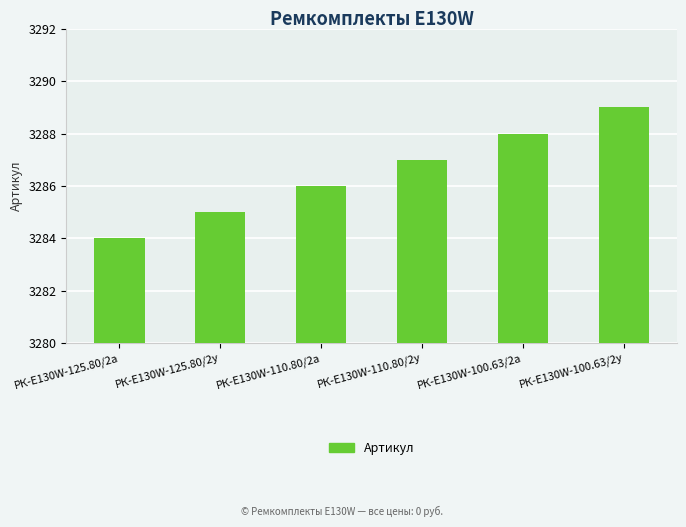

List the labels in order of value, largest first.

РК-E130W-100.63/2у, РК-E130W-100.63/2а, РК-E130W-110.80/2у, РК-E130W-110.80/2а, РК-E130W-125.80/2у, РК-E130W-125.80/2а